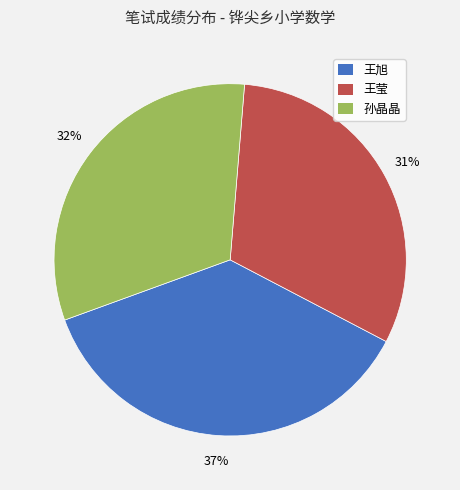

True or false: 孙晶晶 accounts for 32% of the total.

True